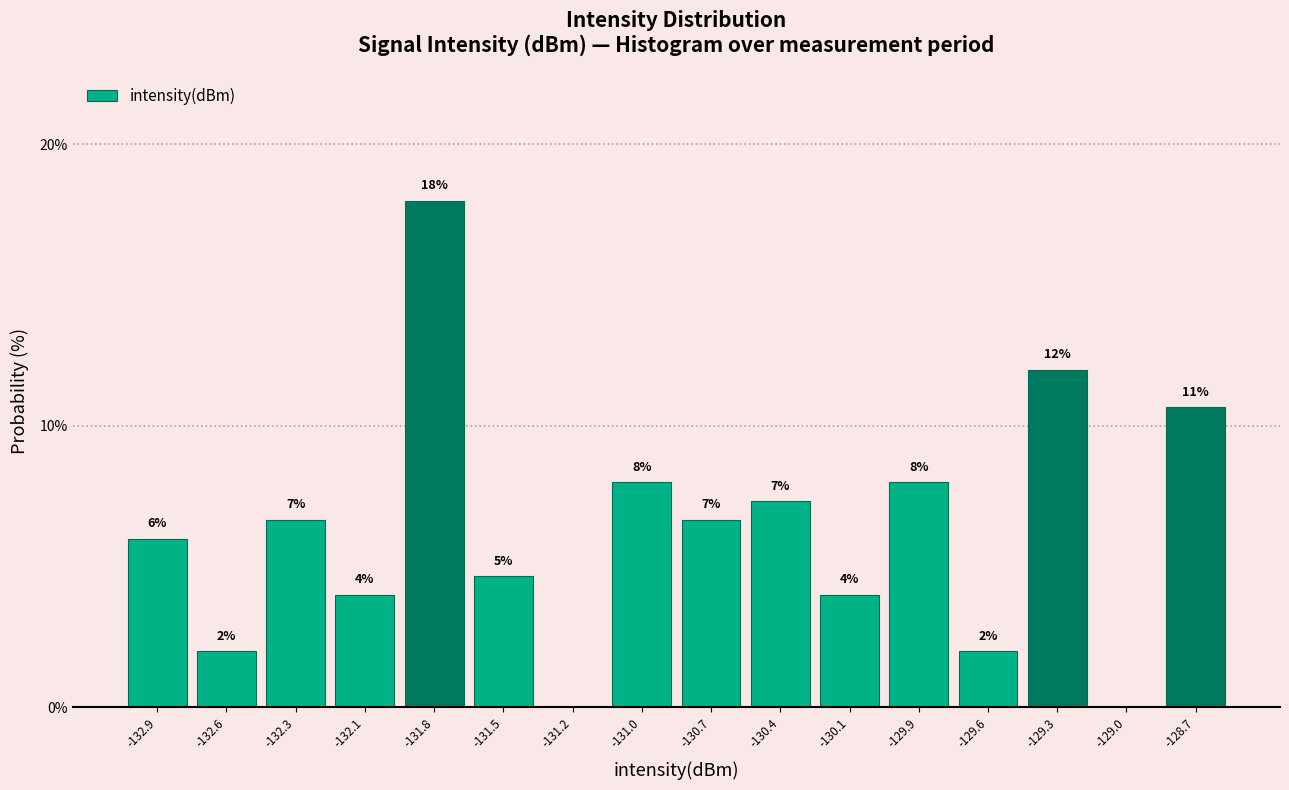

What is the change in value from -132.9 to -130.1?

-2.0